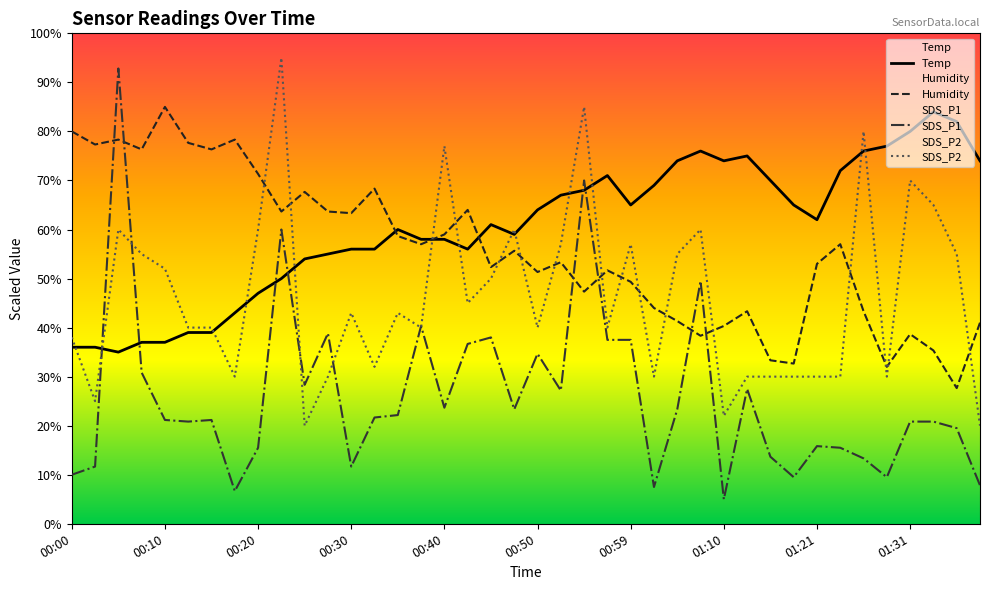

Reading right to left, list all the values displayed in this chart.

Temp: 01:39=74.0	01:37=82.0	01:34=84.0	01:31=80.0	01:29=77.0	01:26=76.0	01:23=72.0	01:21=62.0	01:18=65.0	01:15=70.0	01:12=75.0	01:10=74.0	01:07=76.0	01:04=74.0	01:02=69.0	00:59=65.0	00:57=71.0	00:55=68.0	00:52=67.0	00:50=64.0	00:47=59.0	00:45=61.0	00:42=56.0	00:40=58.0	00:37=58.0	00:35=60.0	00:32=56.0	00:30=56.0	00:27=55.0	00:25=54.0	00:22=50.0	00:20=47.0	00:18=43.0	00:15=39.0	00:13=39.0	00:10=37.0	00:08=37.0	00:05=35.0	00:03=36.0	00:00=36.0
Humidity: 01:39=41.0	01:37=27.7	01:34=35.3	01:31=38.7	01:29=32.0	01:26=43.3	01:23=57.0	01:21=53.0	01:18=32.7	01:15=33.3	01:12=43.3	01:10=40.3	01:07=38.3	01:04=41.3	01:02=44.0	00:59=49.3	00:57=51.7	00:55=47.3	00:52=53.3	00:50=51.3	00:47=55.7	00:45=52.3	00:42=64.0	00:40=59.0	00:37=57.0	00:35=58.7	00:32=68.3	00:30=63.3	00:27=63.7	00:25=67.7	00:22=63.7	00:20=71.3	00:18=78.3	00:15=76.3	00:13=77.7	00:10=85.0	00:08=76.3	00:05=78.3	00:03=77.3	00:00=80.0
SDS_P1: 01:39=7.8	01:37=19.5	01:34=20.8	01:31=20.8	01:29=9.5	01:26=13.3	01:23=15.5	01:21=15.8	01:18=9.5	01:15=13.7	01:12=27.5	01:10=5.0	01:07=49.5	01:04=23.3	01:02=7.5	00:59=37.5	00:57=37.5	00:55=70.0	00:52=27.2	00:50=34.7	00:47=23.3	00:45=38.0	00:42=36.7	00:40=23.7	00:37=40.3	00:35=22.2	00:32=21.7	00:30=11.7	00:27=38.8	00:25=28.3	00:22=60.0	00:20=15.5	00:18=6.7	00:15=21.2	00:13=20.8	00:10=21.2	00:08=30.8	00:05=92.8	00:03=11.7	00:00=10.0
SDS_P2: 01:39=20.0	01:37=55.0	01:34=65.0	01:31=70.0	01:29=30.0	01:26=80.0	01:23=30.0	01:21=30.0	01:18=30.0	01:15=30.0	01:12=30.0	01:10=22.0	01:07=60.0	01:04=55.0	01:02=30.0	00:59=57.0	00:57=40.0	00:55=85.0	00:52=57.0	00:50=40.0	00:47=60.0	00:45=50.0	00:42=45.0	00:40=77.0	00:37=40.0	00:35=43.0	00:32=32.0	00:30=43.0	00:27=30.0	00:25=20.0	00:22=95.0	00:20=60.0	00:18=30.0	00:15=40.0	00:13=40.0	00:10=52.0	00:08=55.0	00:05=60.0	00:03=25.0	00:00=38.0